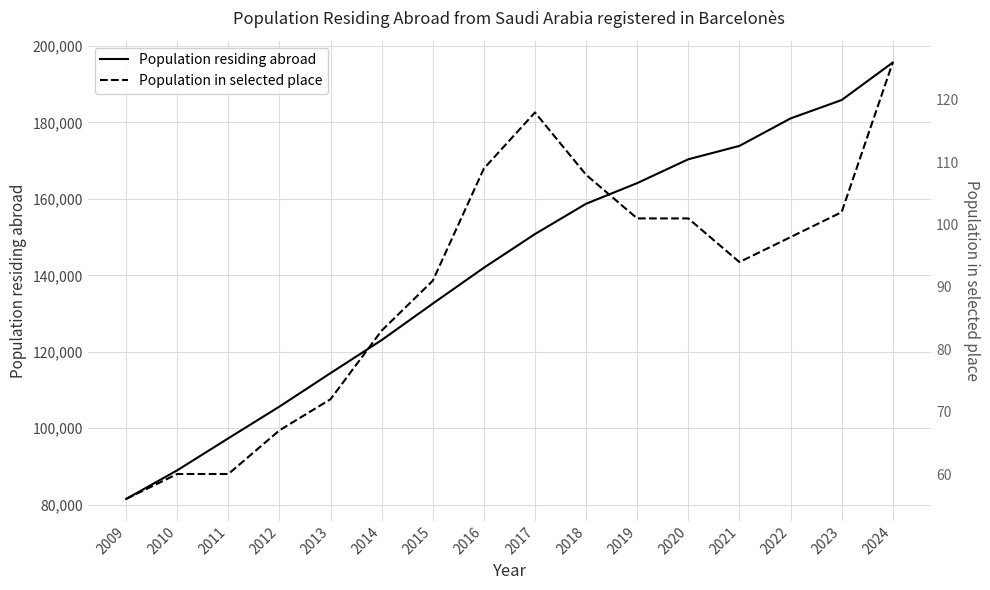

What is the spread (max minus min) of values at 2015?

132503